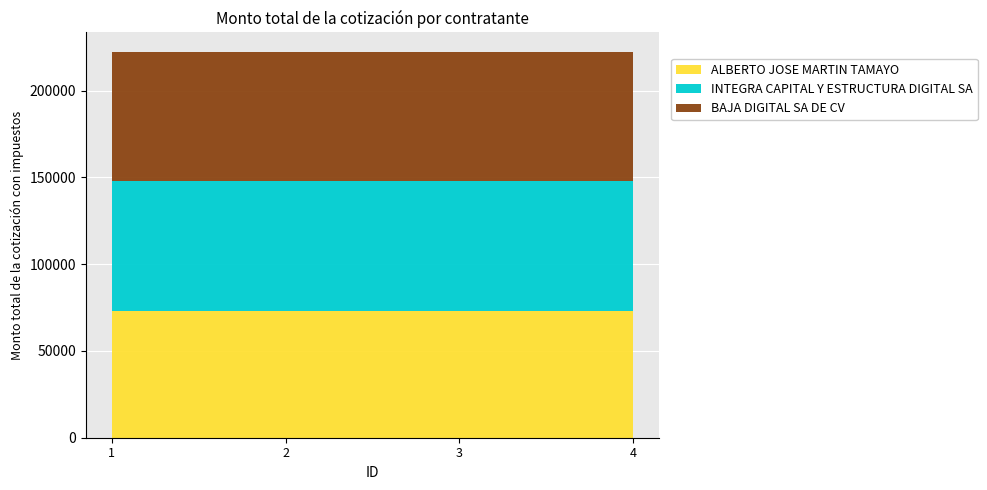

Reading left to right, list all the values displayed in this chart.

ALBERTO JOSE MARTIN TAMAYO: 1=72906.0	2=72906.0	3=72906.0	4=72906.0
INTEGRA CAPITAL Y ESTRUCTURA DIGITAL SA: 1=74907.0	2=74907.0	3=74907.0	4=74907.0
BAJA DIGITAL SA DE CV: 1=74555.4	2=74555.4	3=74555.4	4=74555.4